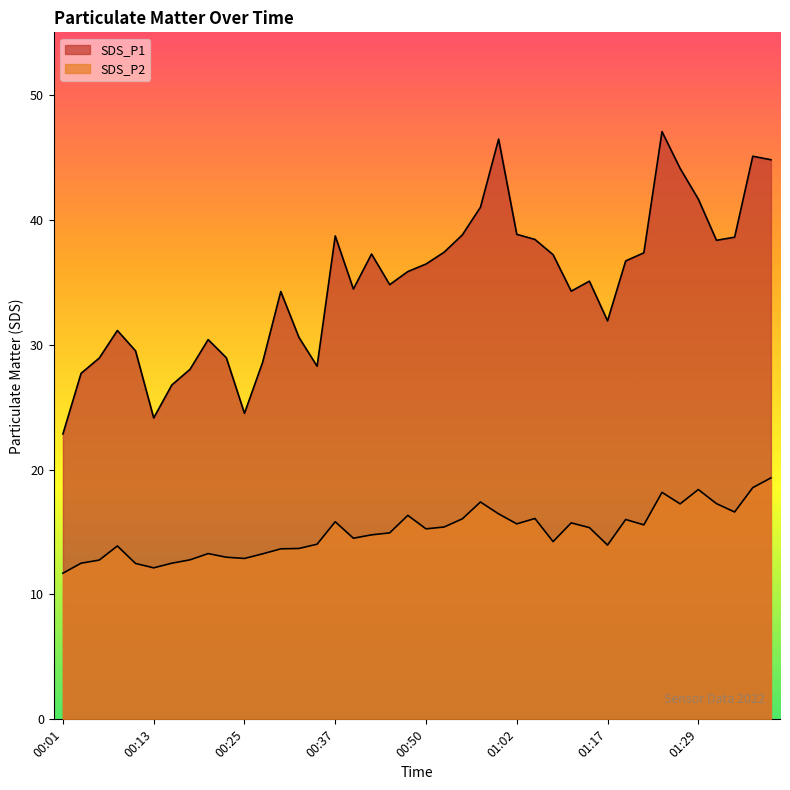

What is the sum of the SDS_P2 values at 01:32 and 01:27?

34.5